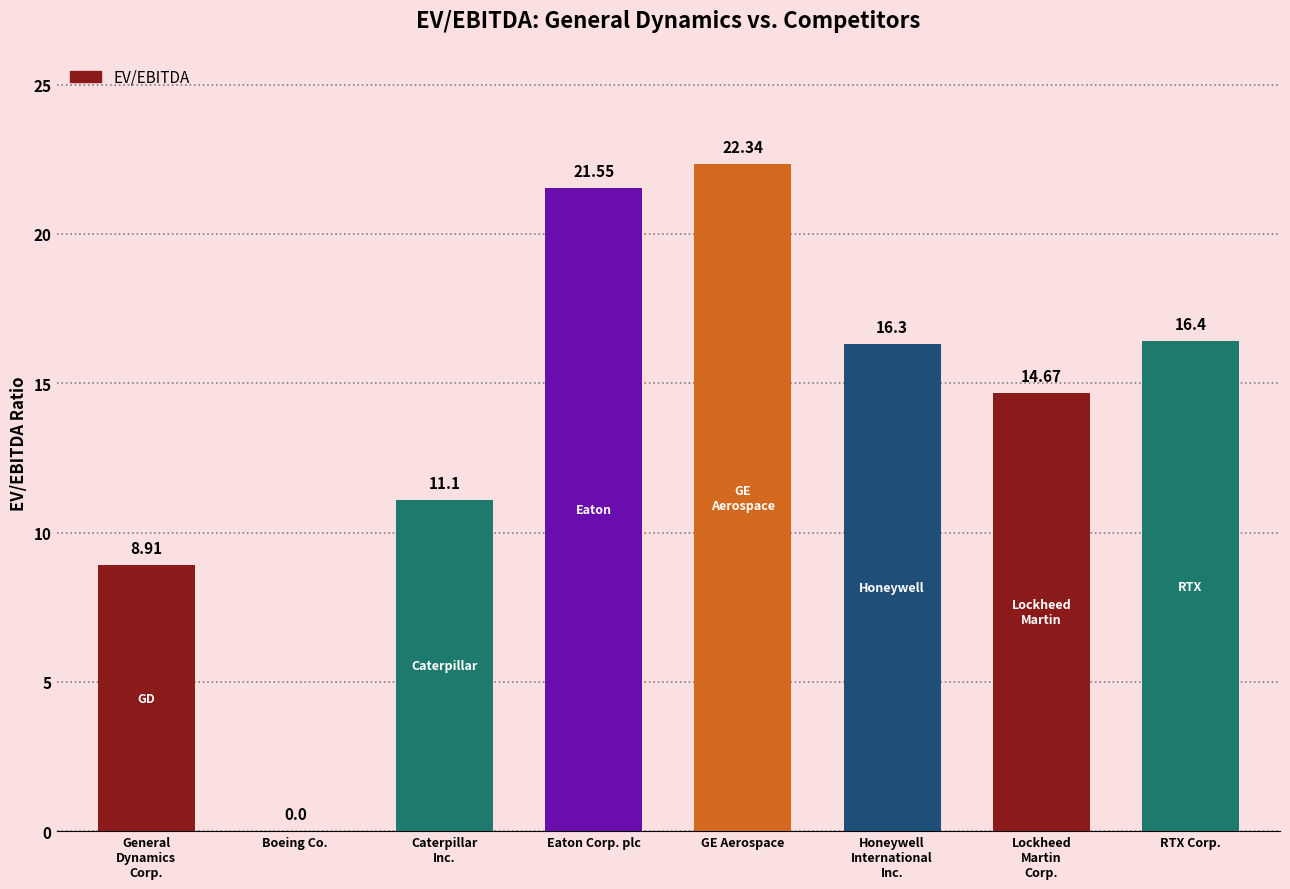

Which has a higher value, Boeing Co. or RTX Corp.?

RTX Corp.